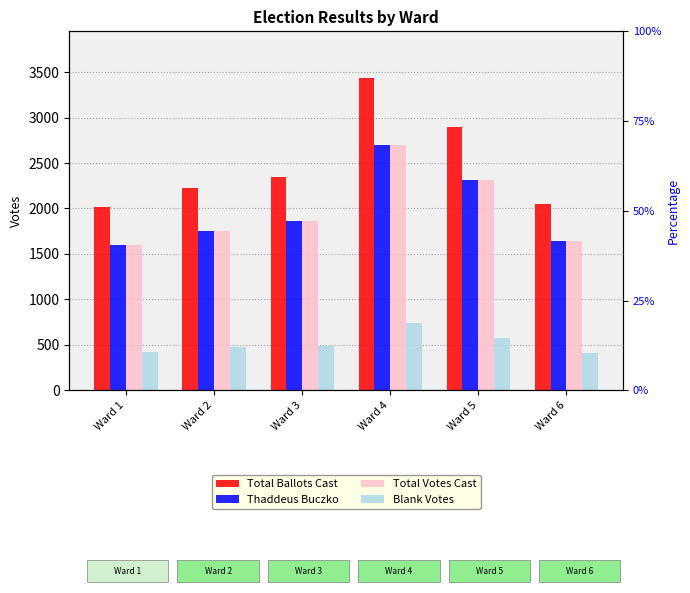

What is the total value across all series at Ward 2?

6205